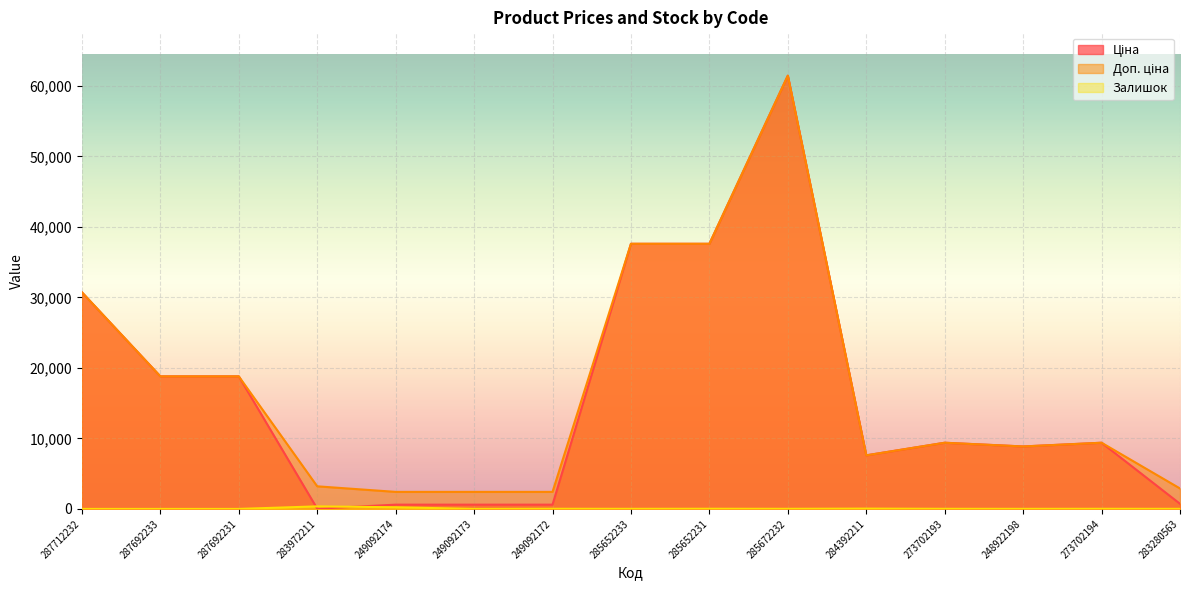

Rank the series by their maximum value, from lowest to highest.

Залишок, Ціна, Доп. ціна